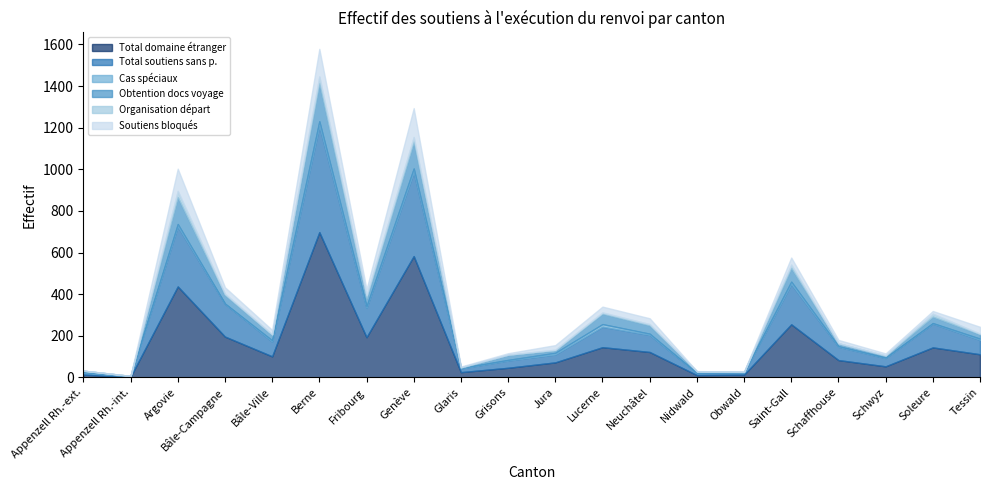

Which label corresponds to the largest value in the chart?

Berne